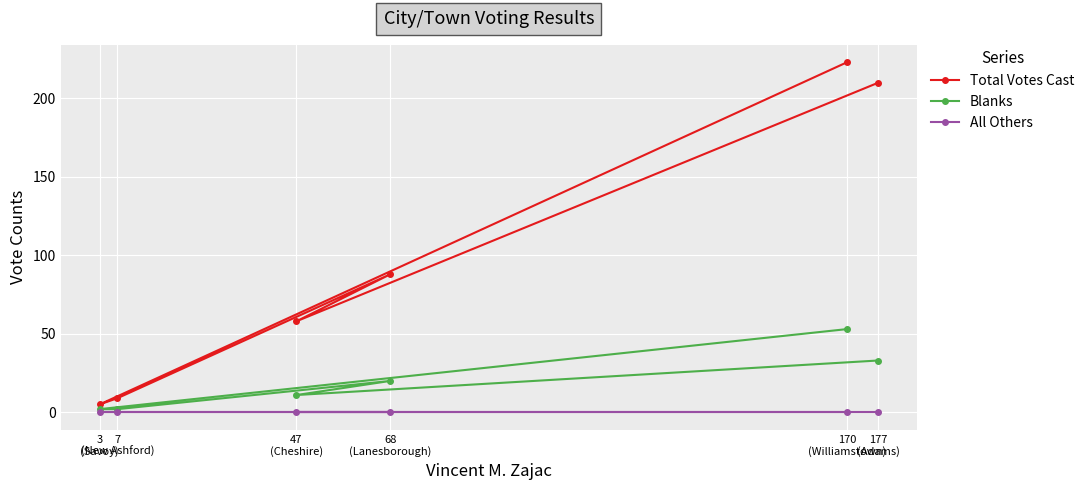

Is this an area chart (filled region under the line)?

No